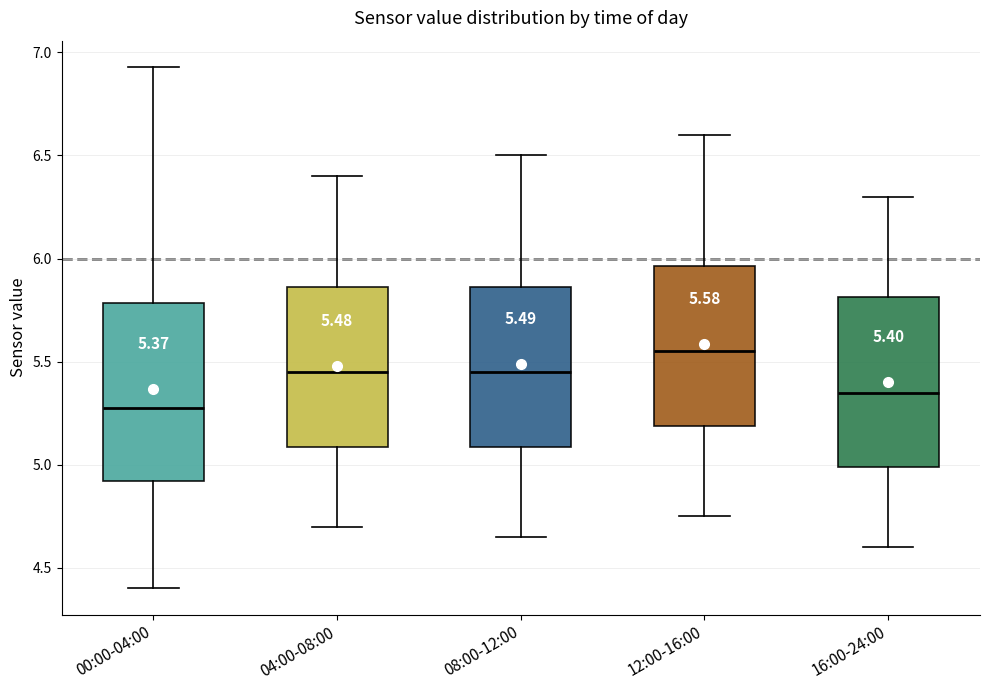

Which box's median line is the highest?

12:00-16:00